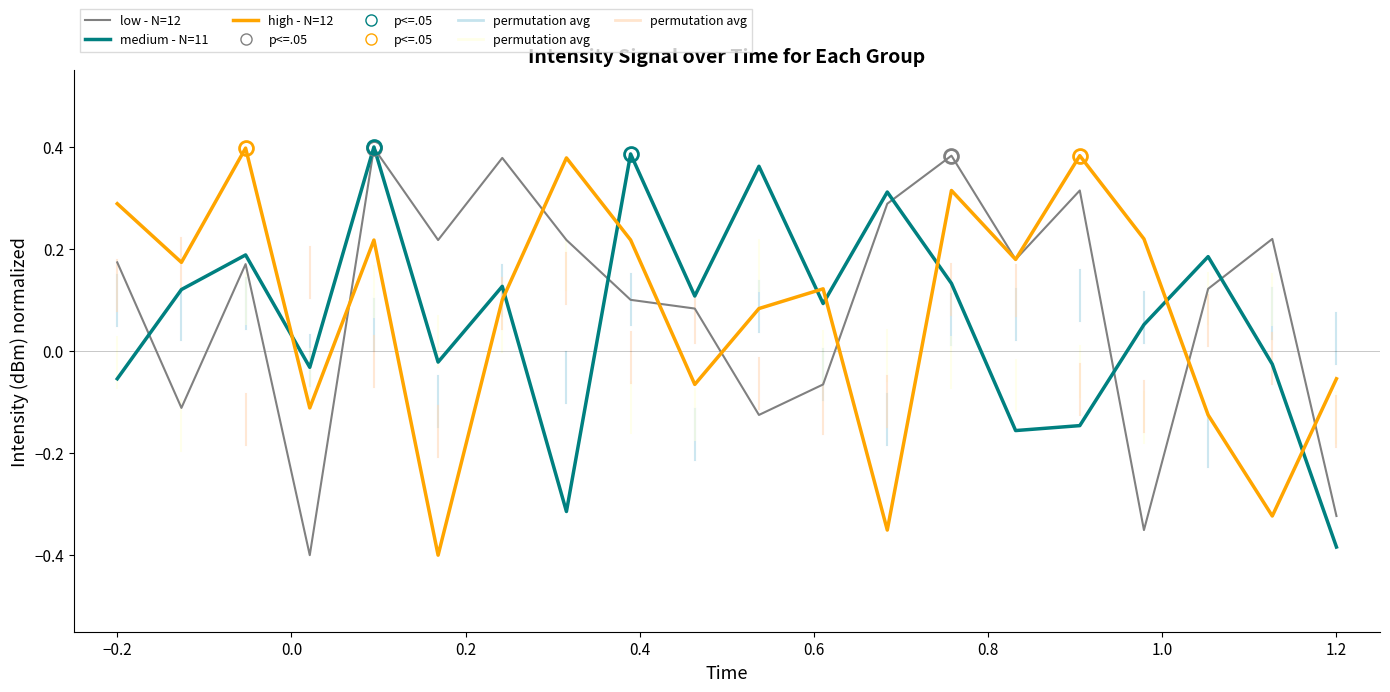

Which series has the largest total across all categories?

low - N=12